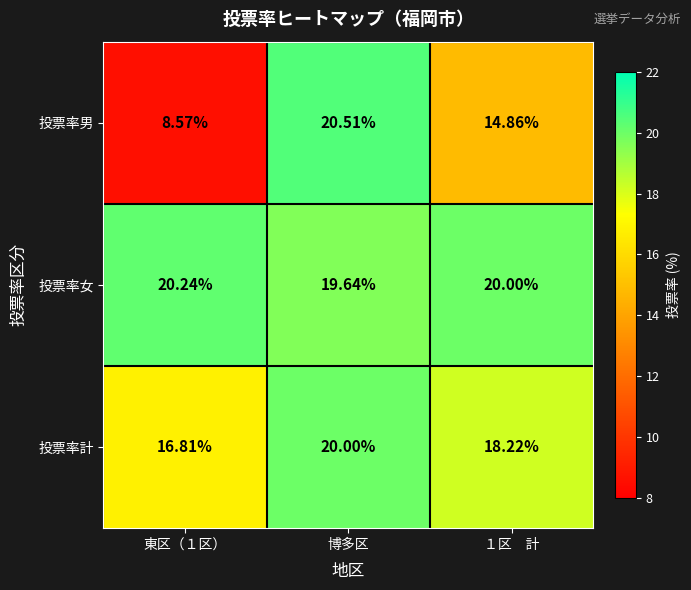

Where does the 投票率計 series first go above 18?

博多区